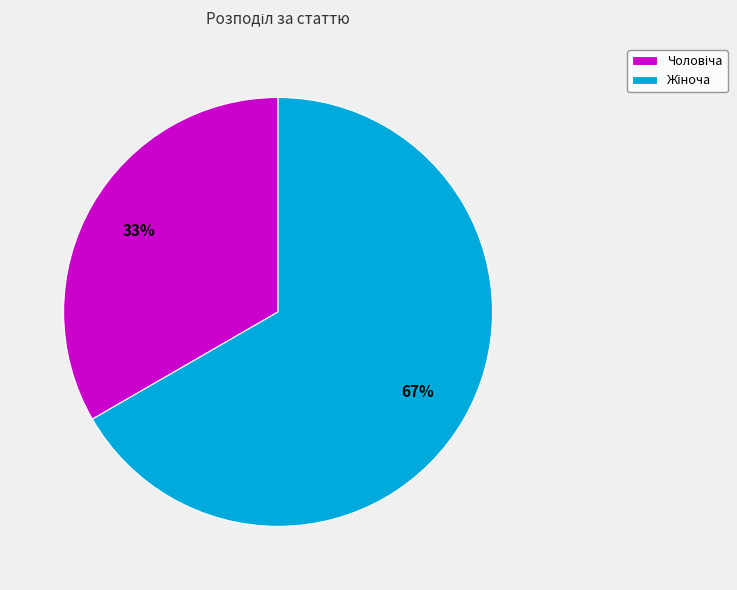

To the nearest percent, what is the average slice percentage?

50%